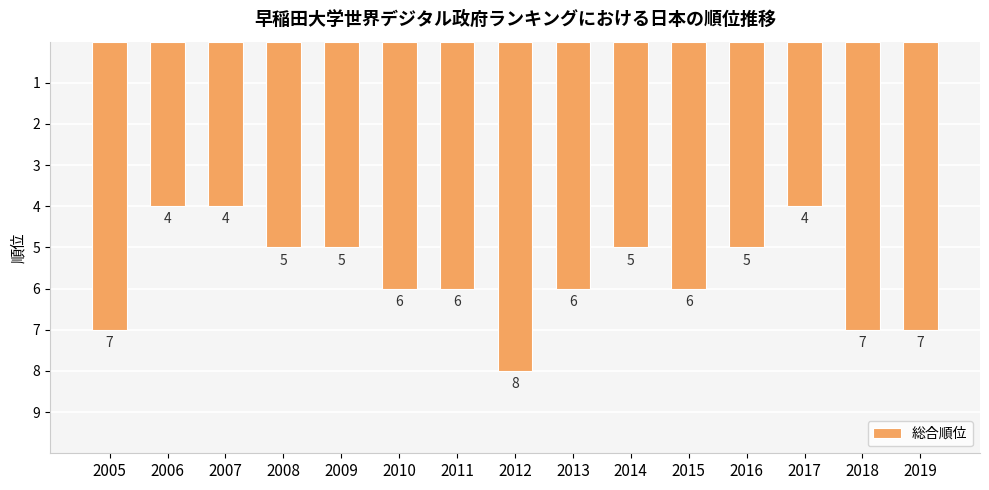

What is the change in value from 2012 to 2018?

-1